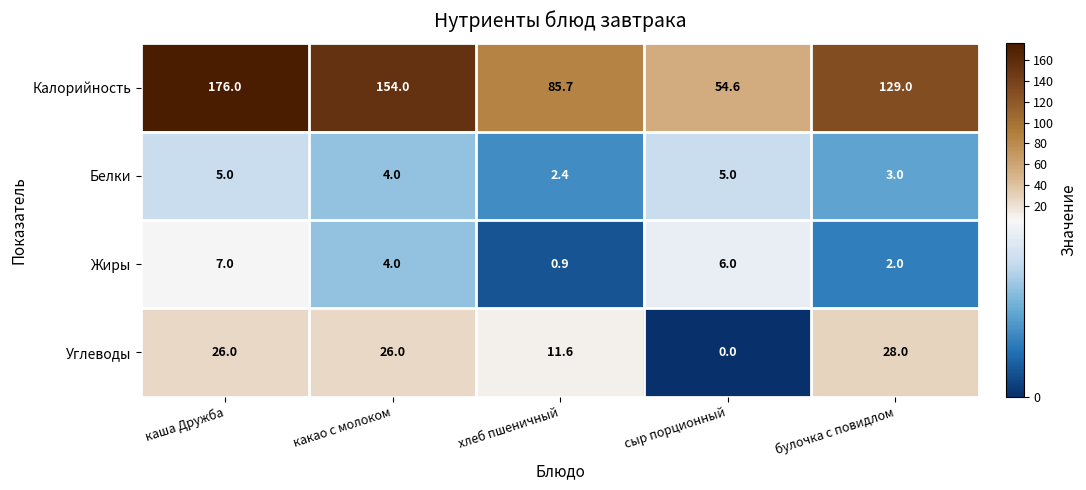

What is the sum of all Углеводы values?

91.6